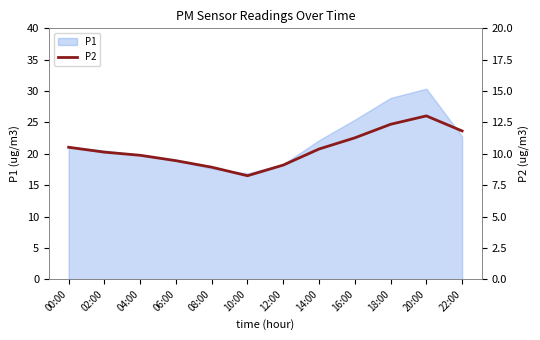

How many interior local peaks (higher than both neighbors) does the data have?

1